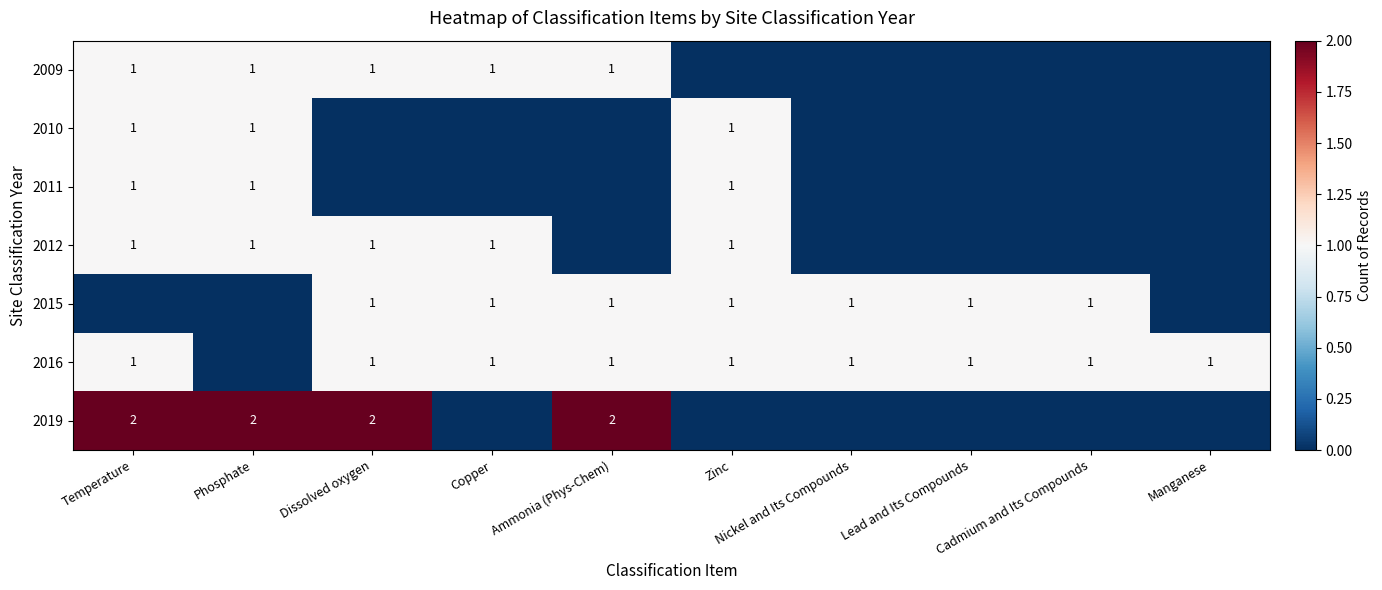

Is it true that 2015 equals 2 at Copper?

False